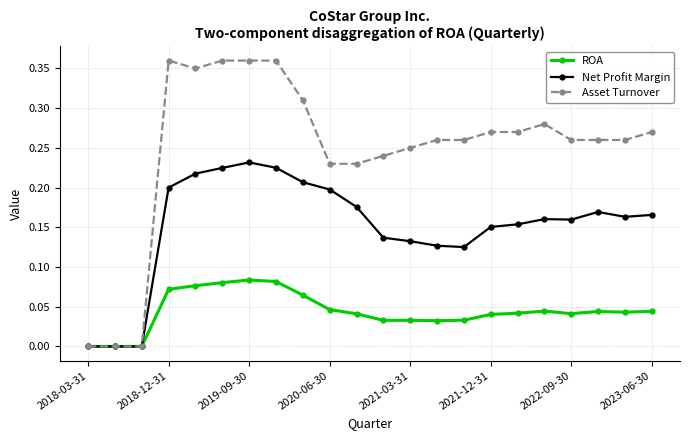

Rank the series by their average value, from lowest to highest.

ROA, Net Profit Margin, Asset Turnover